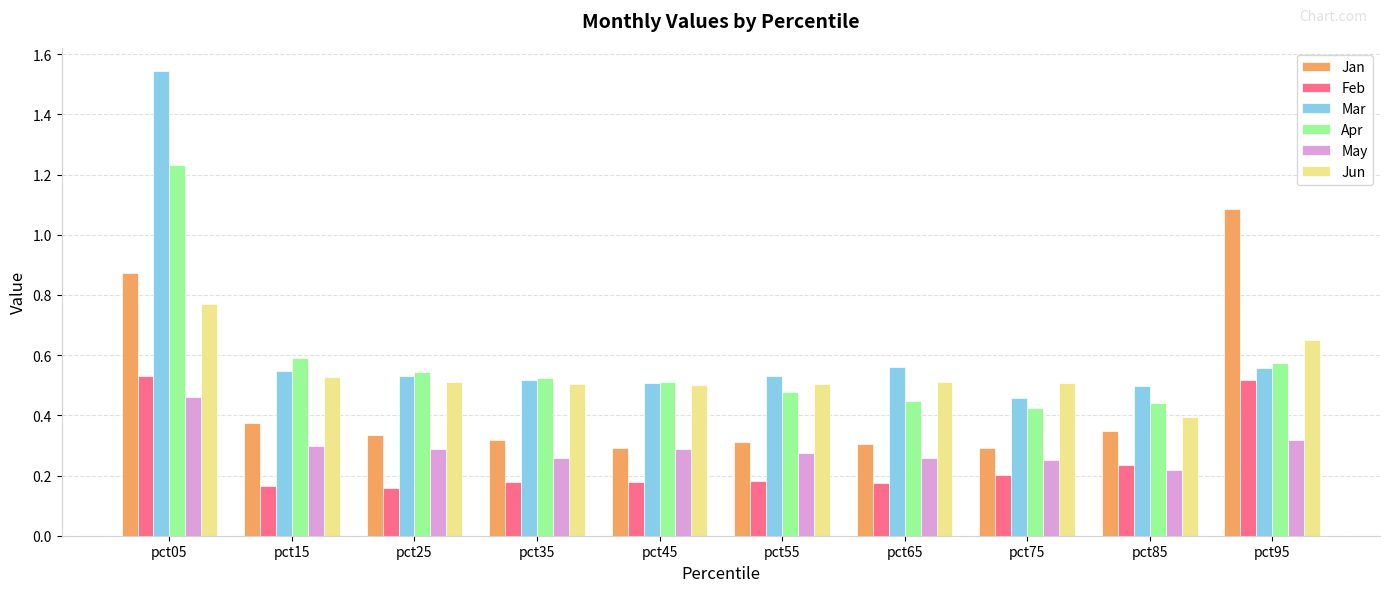

What is the difference between the maximum and minimum values in the Mar series?

1.1